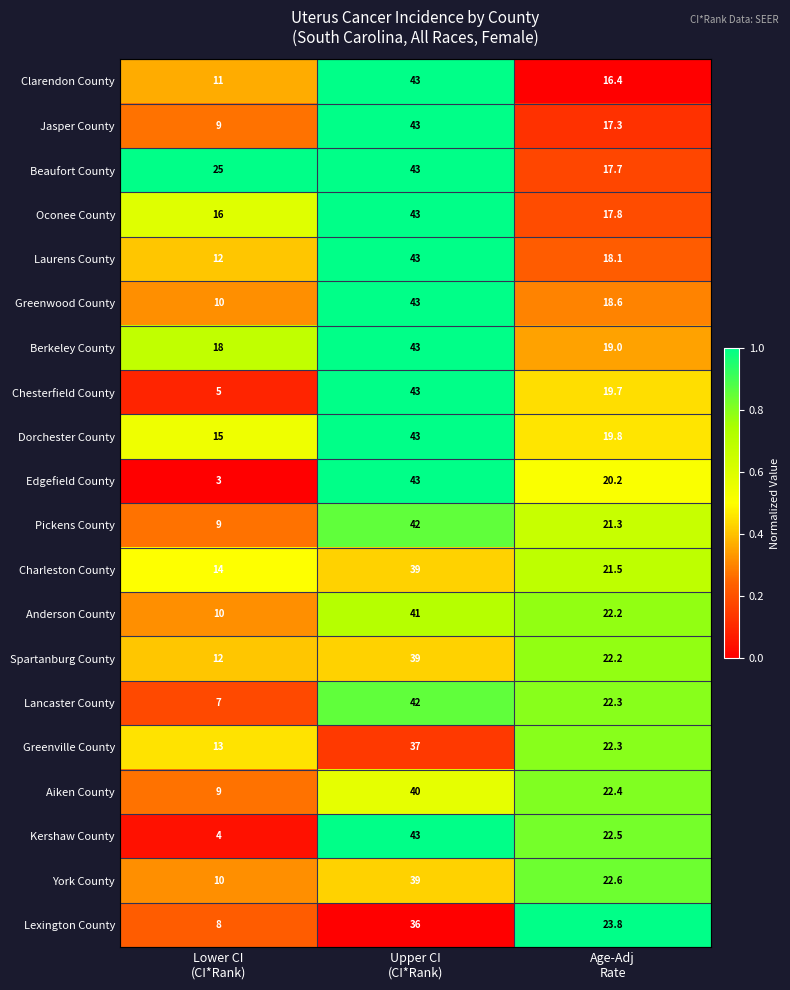

What is the difference between the maximum and minimum values in the Jasper County series?

34.0